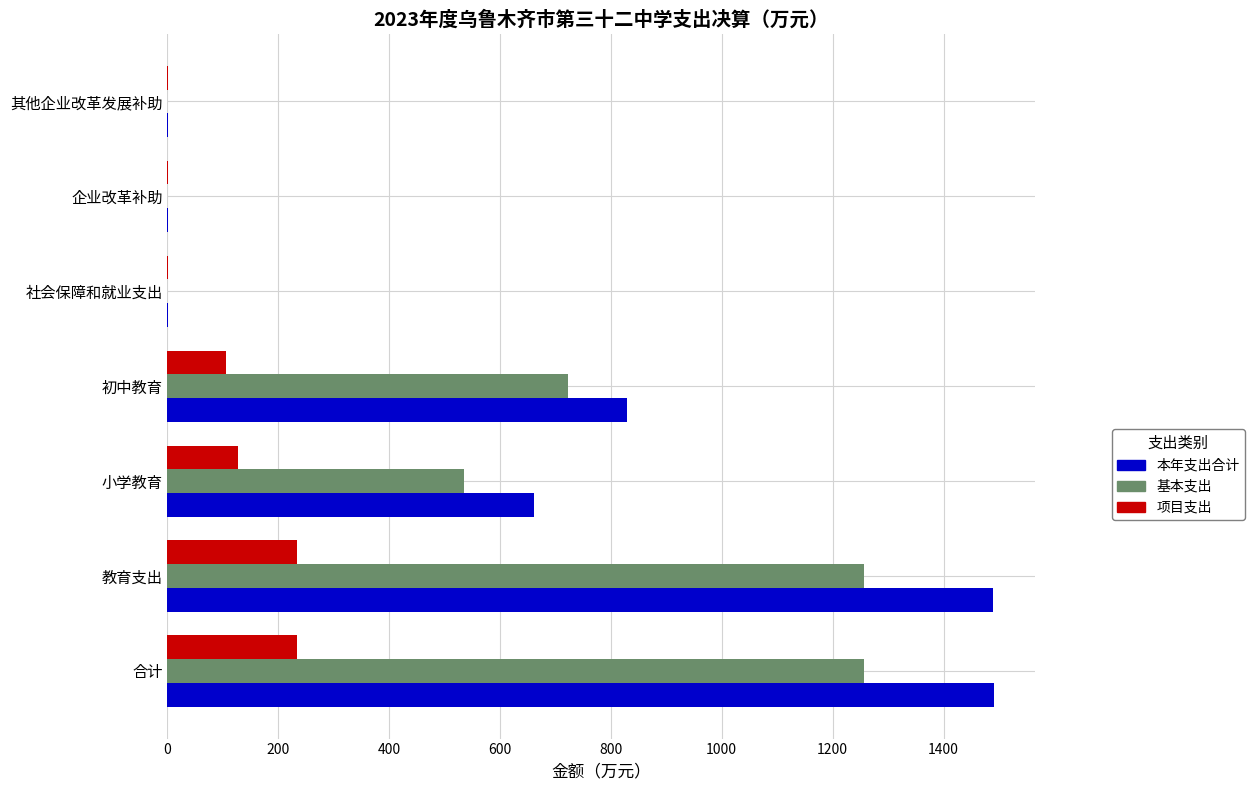

What is the highest value of the 基本支出 series?

1256.5